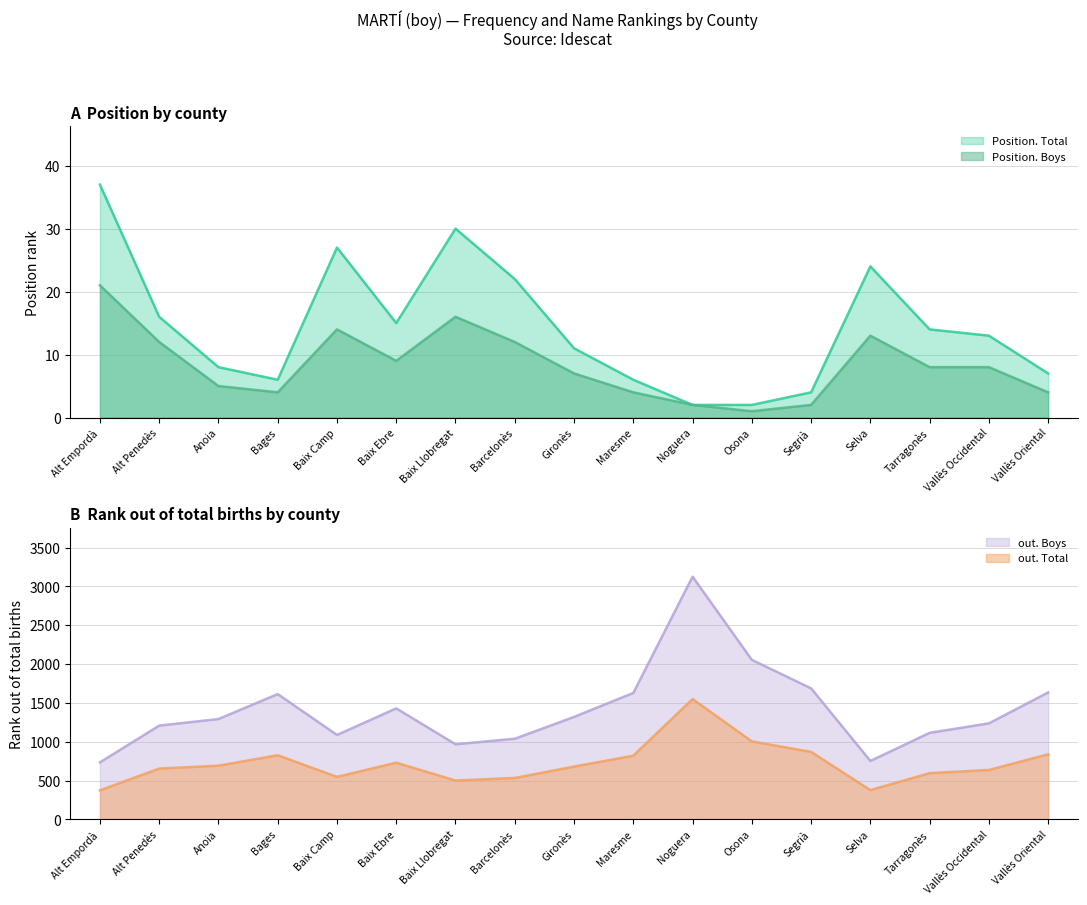

Where is the first local maximum for out. Boys?

Bages